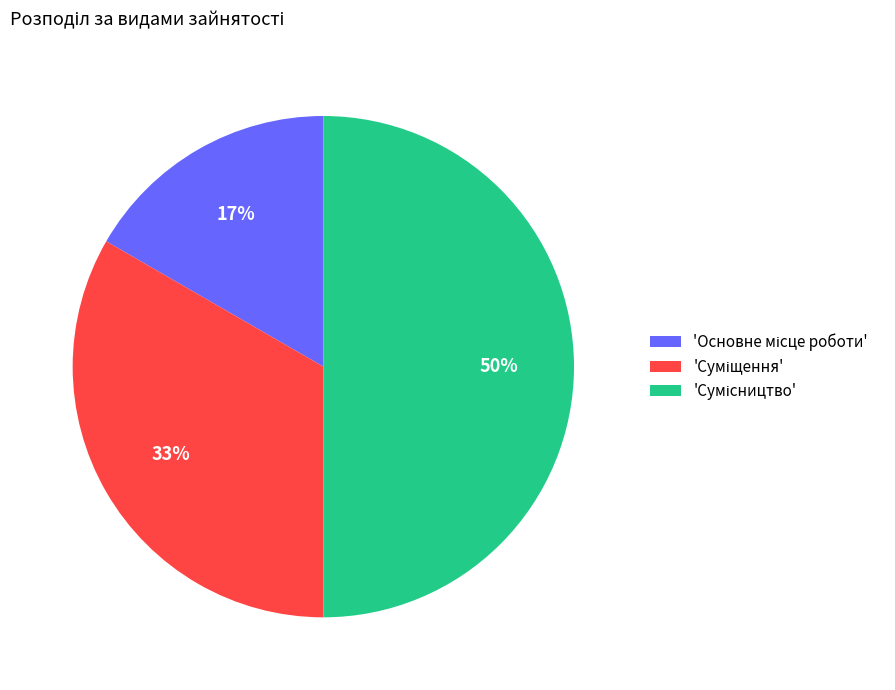

To the nearest percent, what is the average slice percentage?

33%